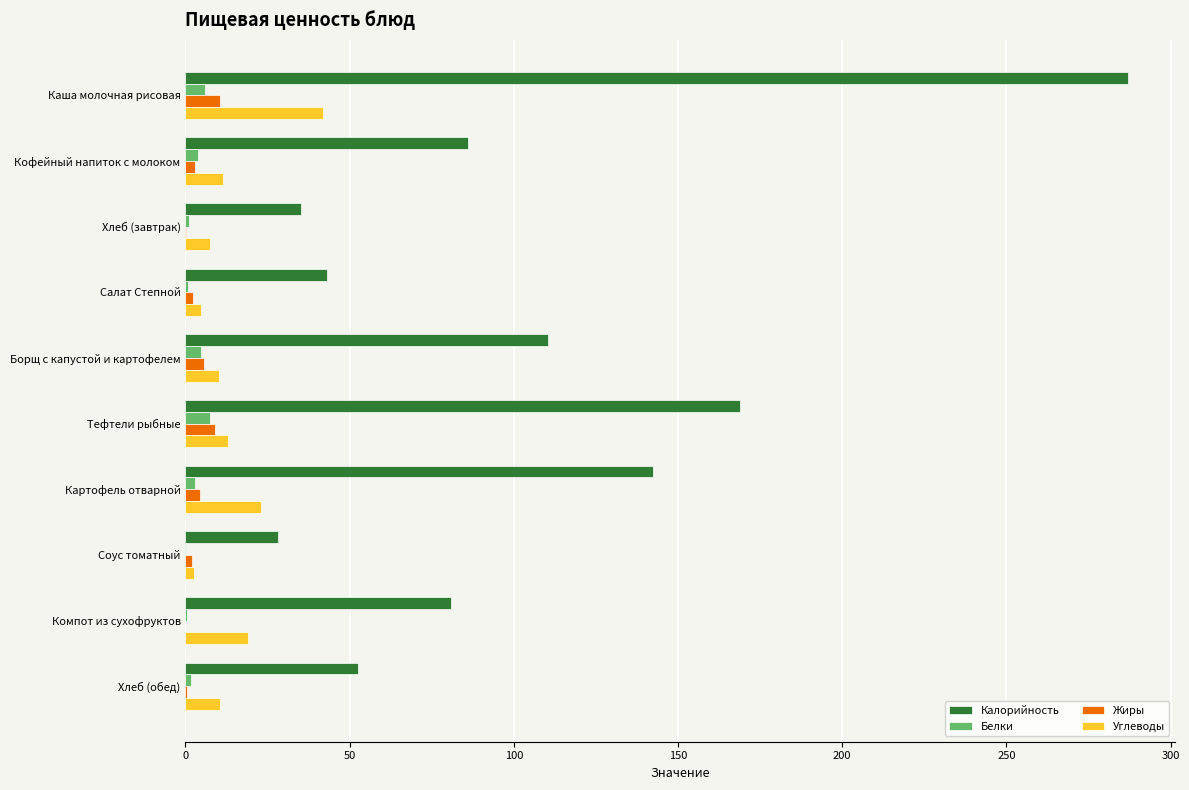

Which series has the largest total across all categories?

Калорийность